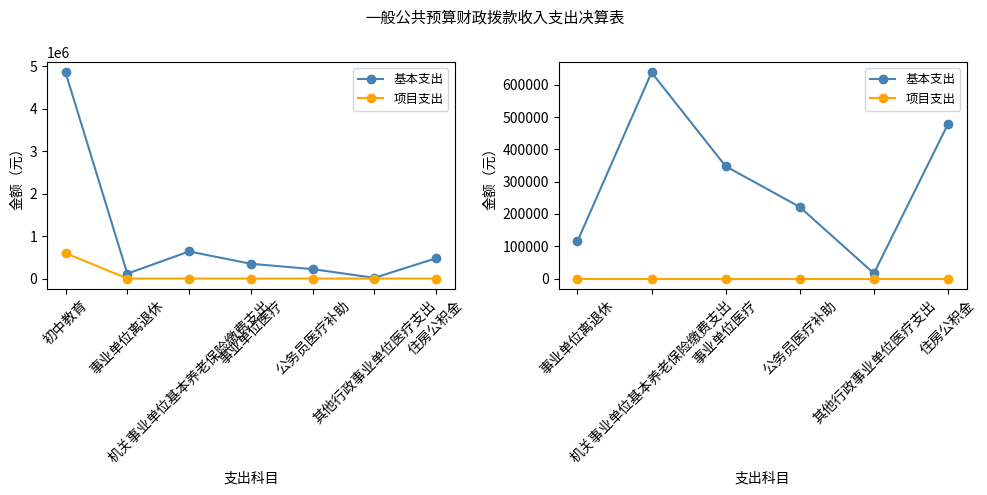

Which series has the largest total across all categories?

基本支出